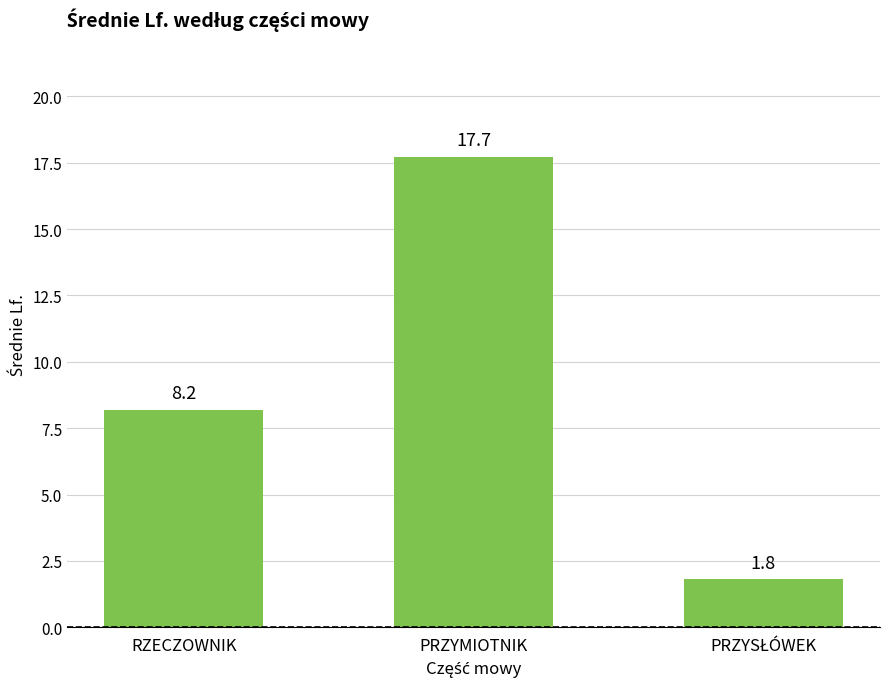

Are the bars horizontal?

No